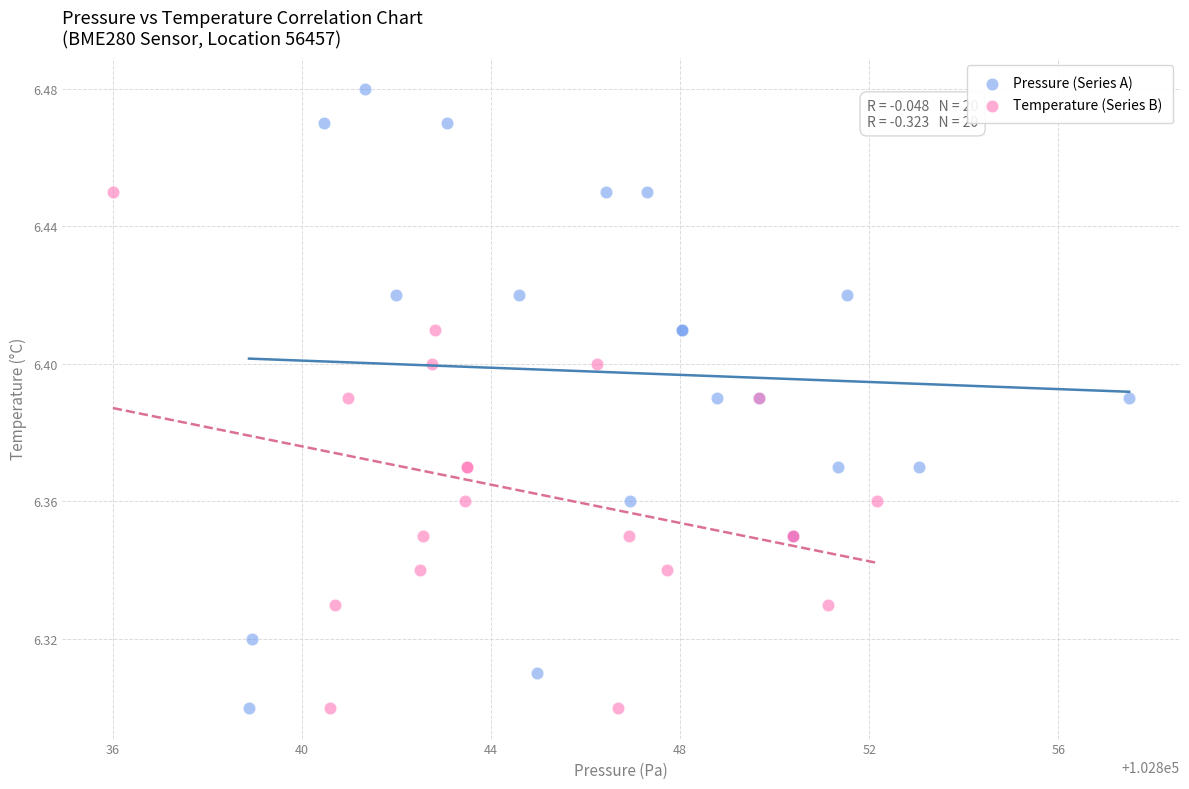

Which series has the widest spread of Y values?

Pressure (Series A)